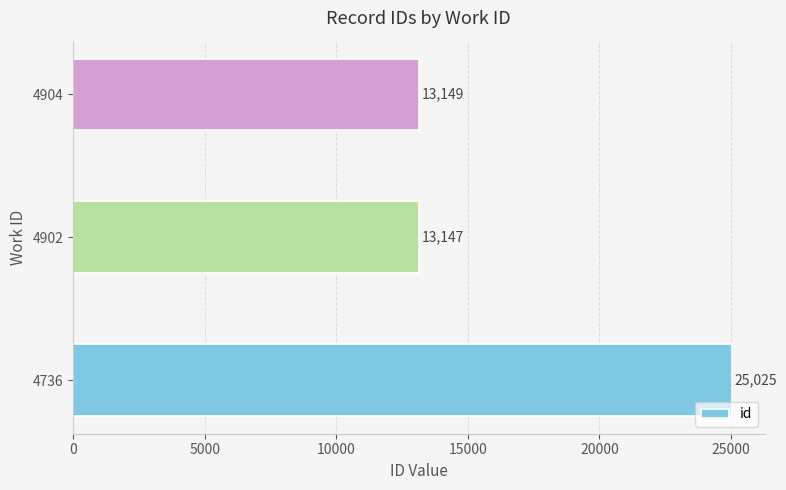

Does the chart contain stacked bars?

No